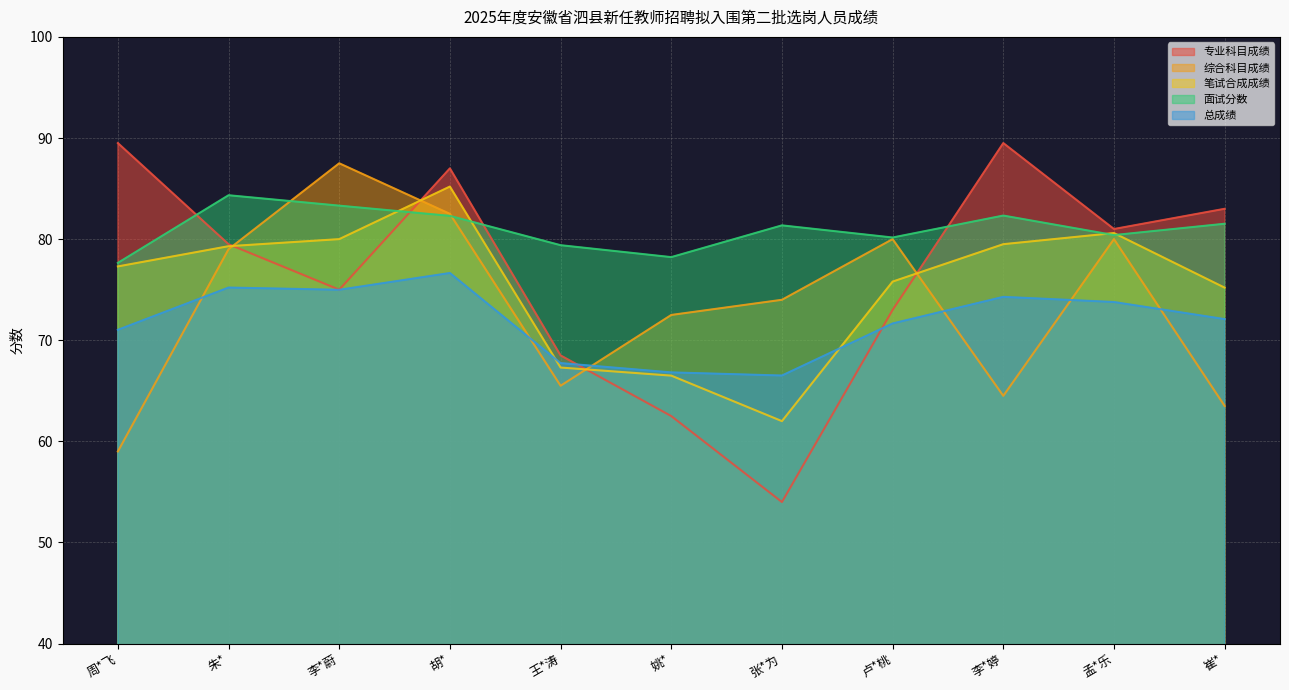

Which label corresponds to the smallest value in the chart?

张*为